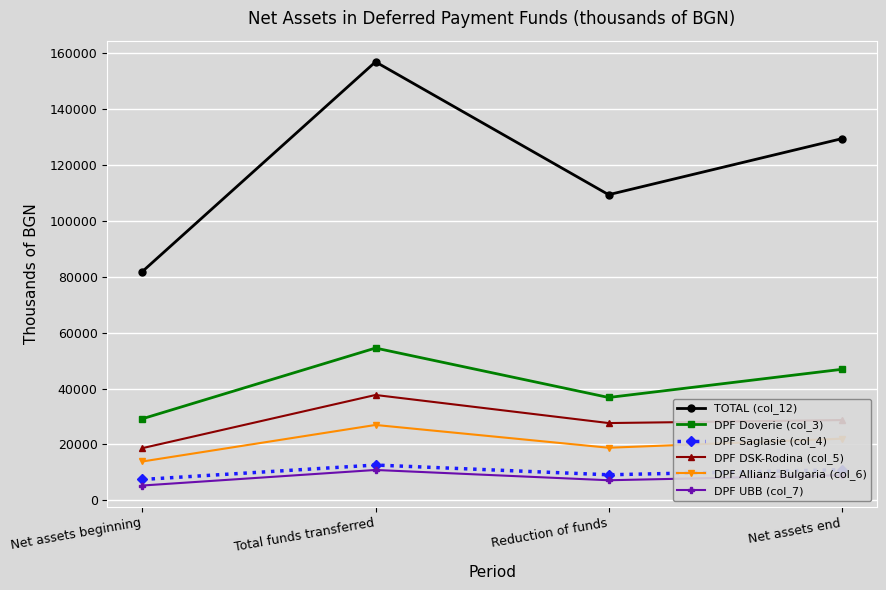

What is the total value across all series at Net assets beginning?

156494